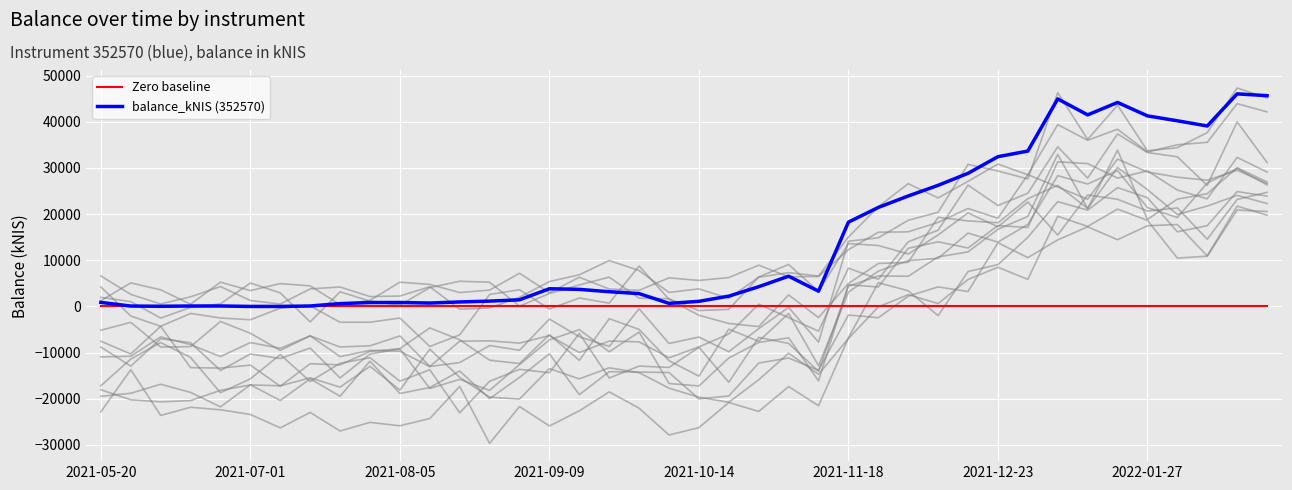

True or false: Zero baseline and balance_kNIS (352570) intersect in this chart.

False